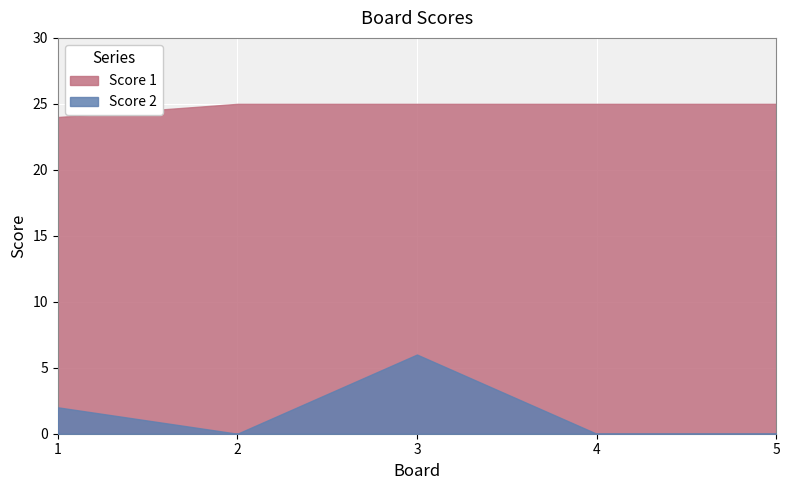

Which series has the largest total across all categories?

Score 1